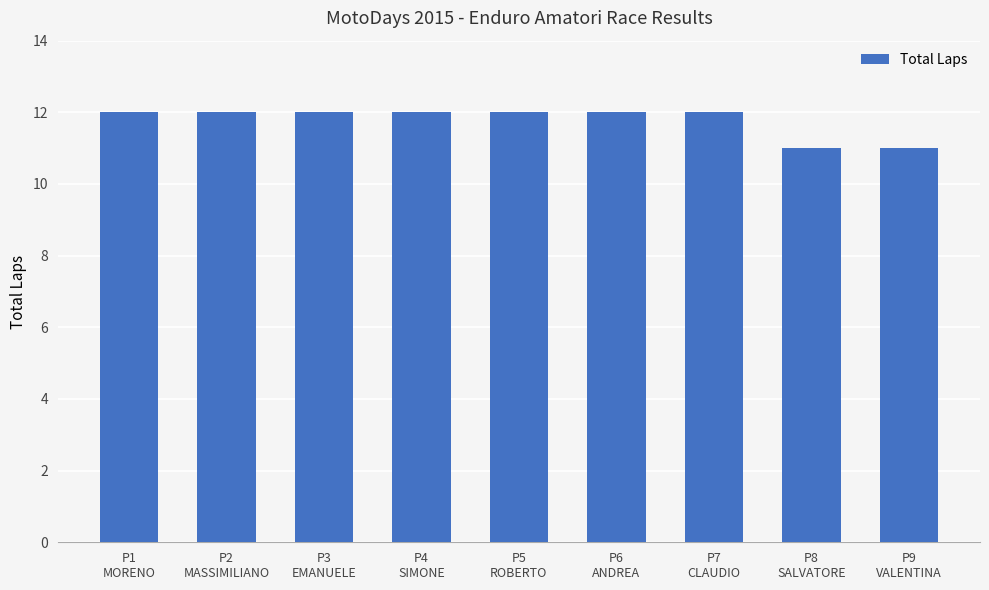

What position from the left is P1
MORENO?

1